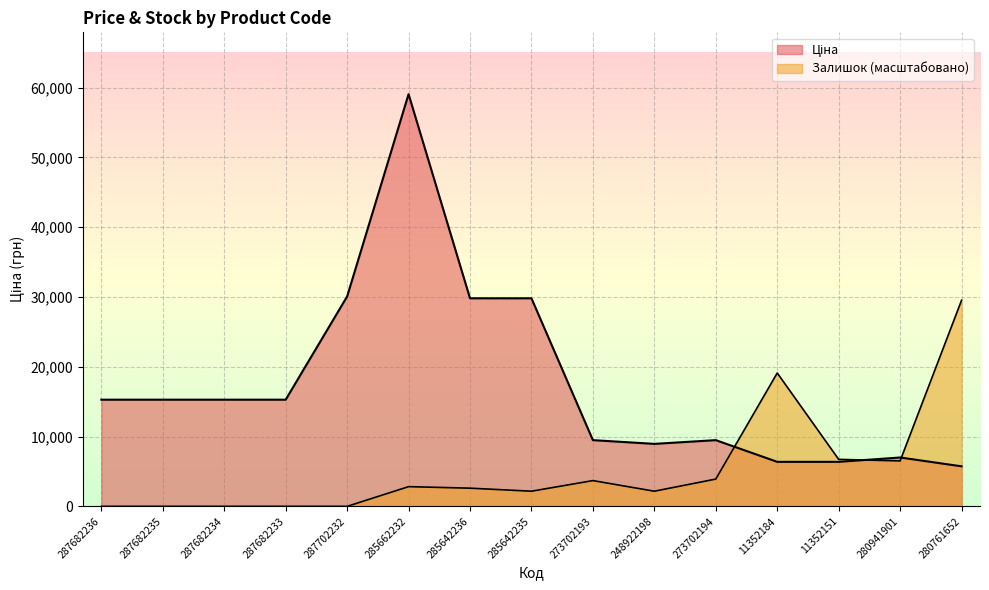

Reading right to left, transcribe all the data shown in this chart.

Ціна: 280761652=5736.9	280941901=7002.6	11352151=6378.9	11352184=6378.9	273702194=9488.2	248922198=8955.1	273702193=9488.2	285642235=29819.2	285642236=29819.2	285662232=59075.7	287702232=30077.8	287682233=15288.0	287682234=15288.0	287682235=15288.0	287682236=15288.0
Залишок: 280761652=29537.9	280941901=6515.7	11352151=6732.9	11352184=19112.7	273702194=3909.4	248922198=2171.9	273702193=3692.2	285642235=2171.9	285642236=2606.3	285662232=2823.5	287702232=0.0	287682233=0.0	287682234=0.0	287682235=0.0	287682236=0.0